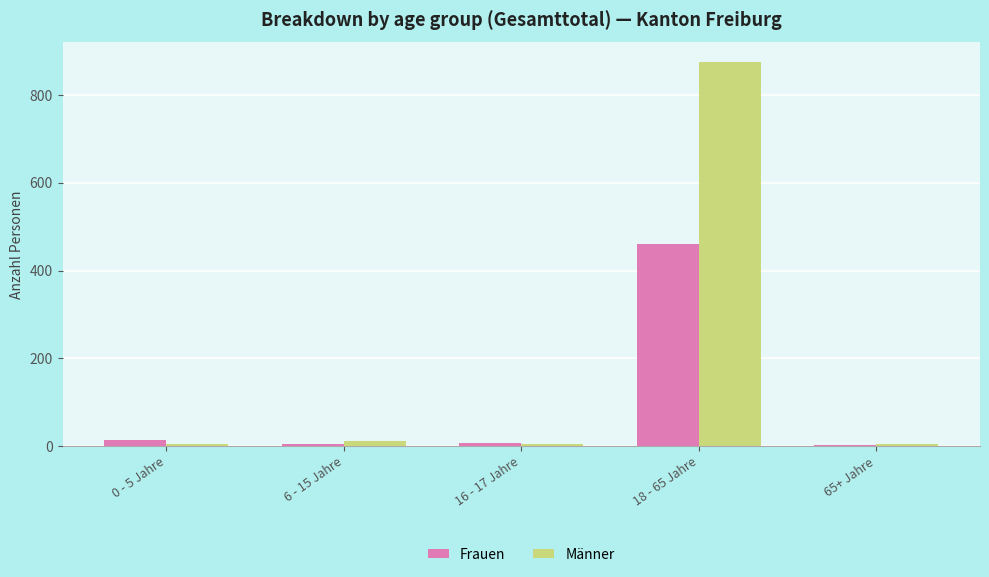

Which series has the largest range (max minus min)?

Männer